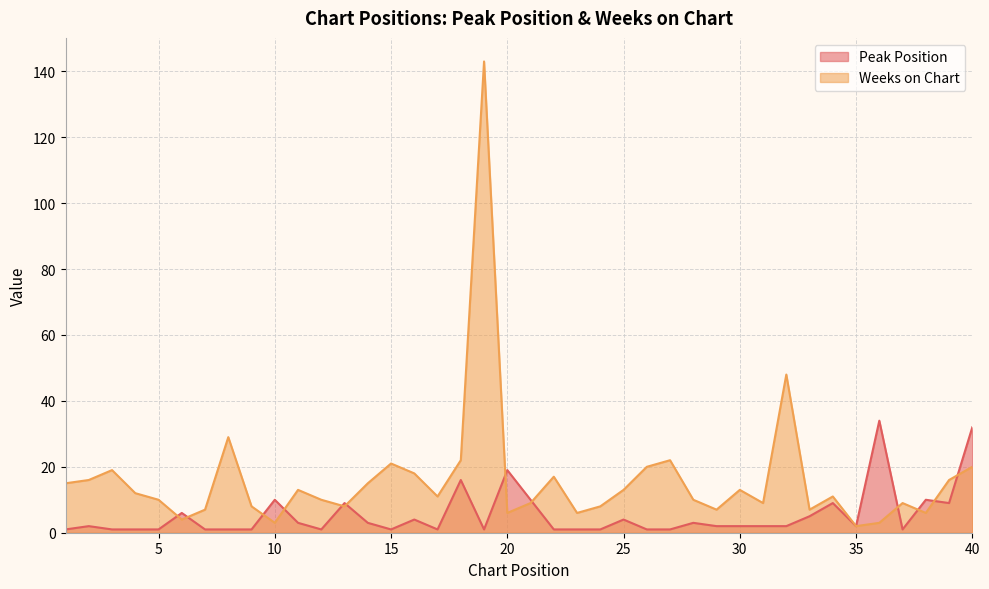

What is the difference between the second highest and second lowest values in the Weeks on Chart series?

45